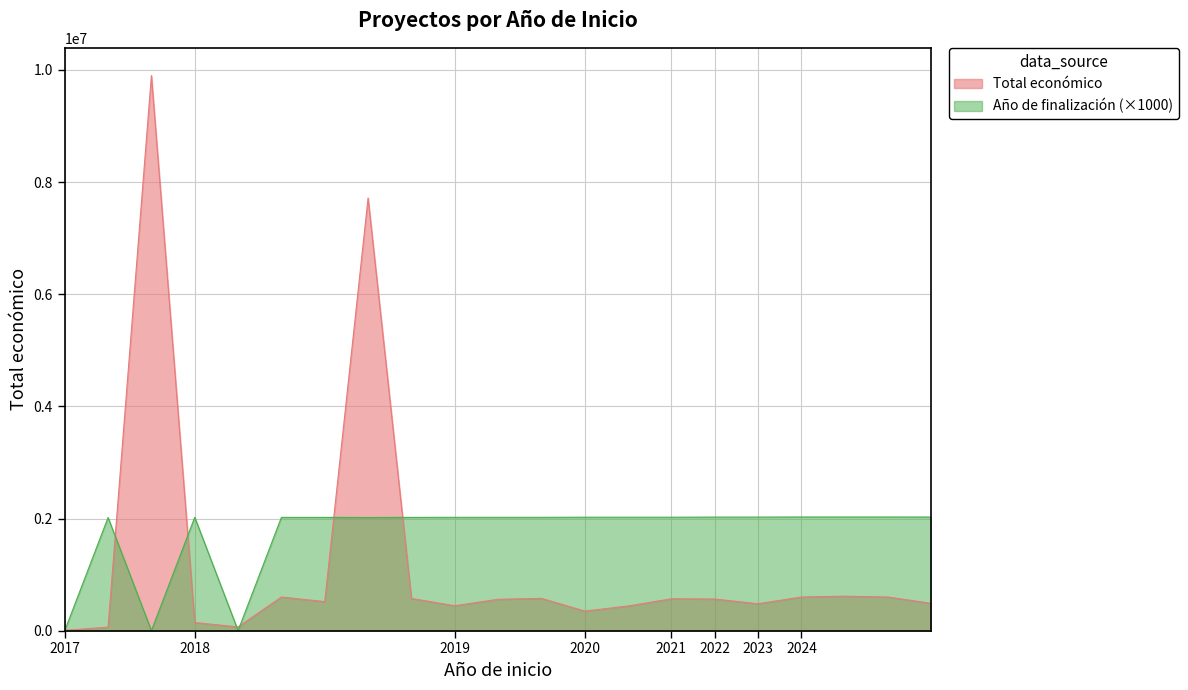

What is the difference between the maximum and minimum values in the Año de finalización series?

2027